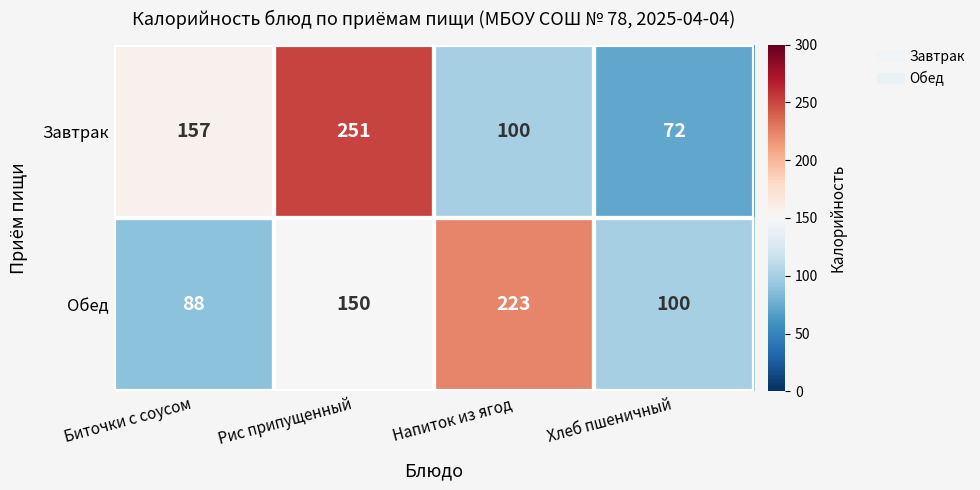

What value does the Завтрак series have at Рис припущенный, to the nearest 50?

250